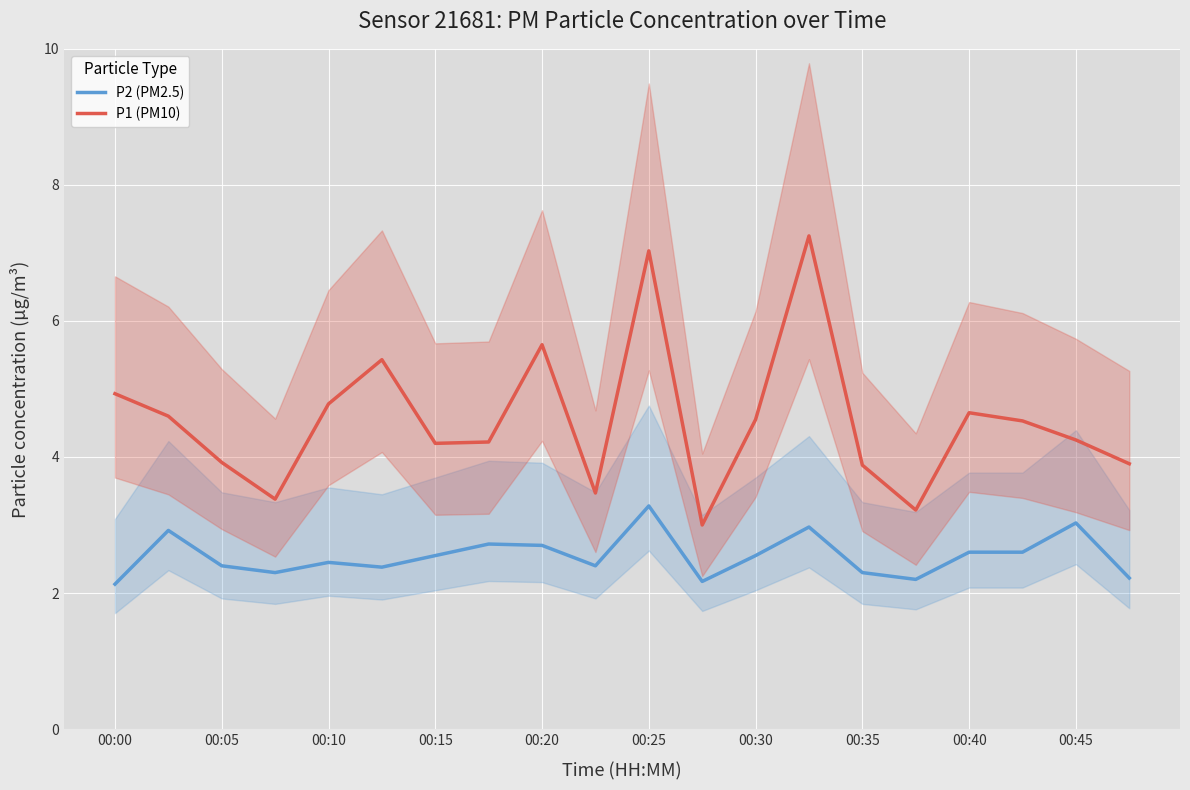

True or false: P2 (PM2.5) and P1 (PM10) cross at least once.

False